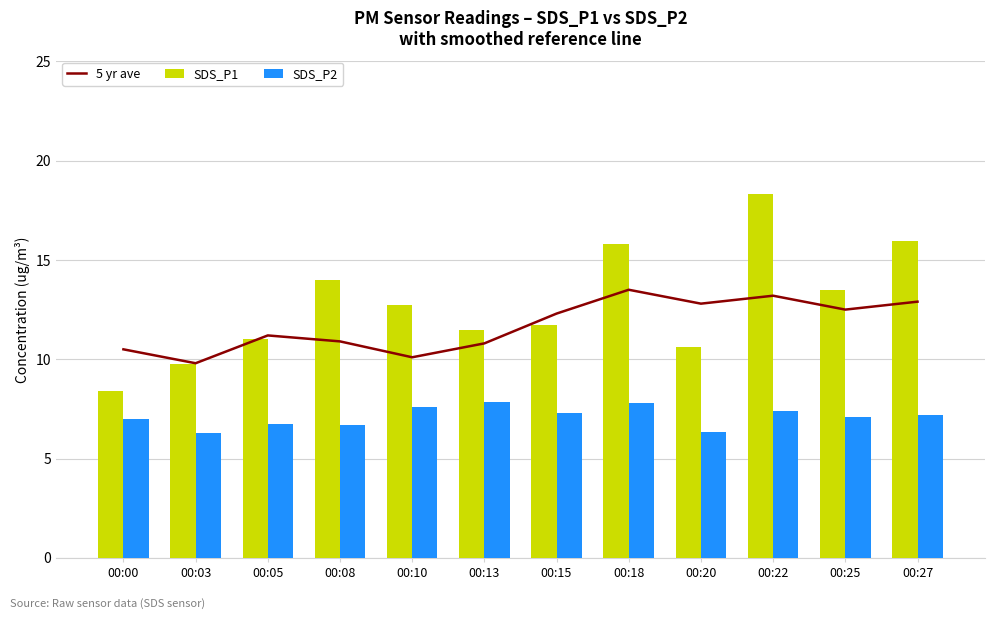

How many values in the 5 yr ave series exceed 12?

6